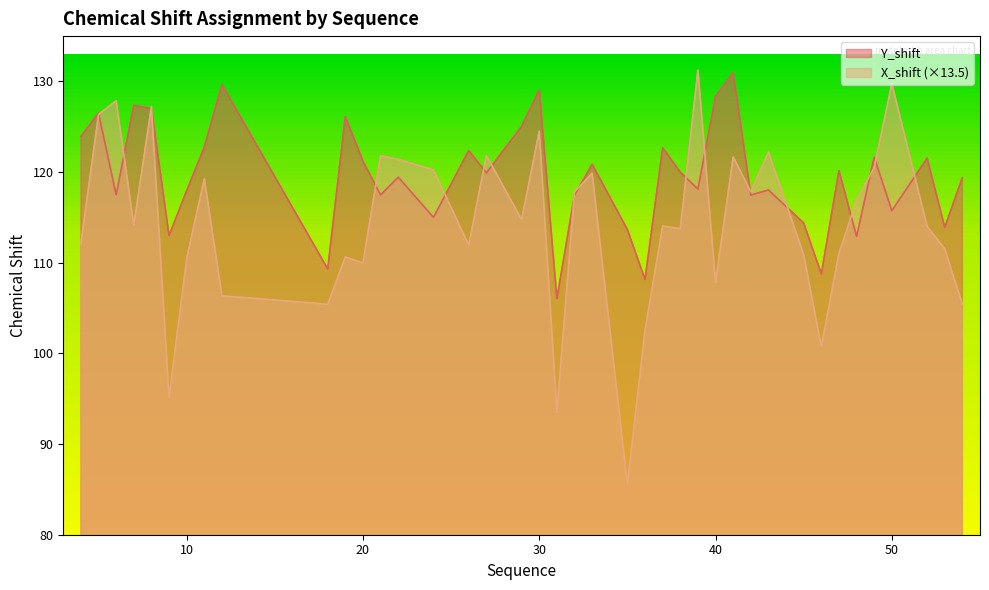

What is the lowest value of the Y_shift series?

106.1